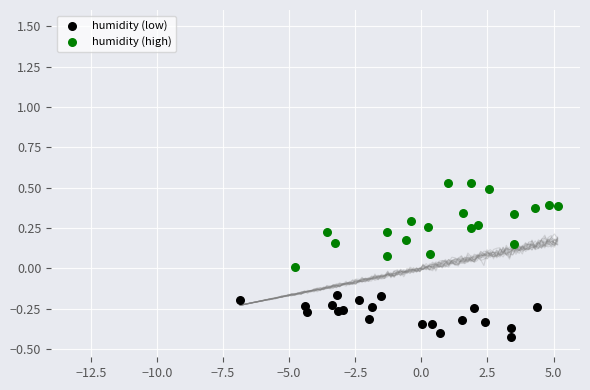

Which series contains the lowest Y value?

humidity (low)